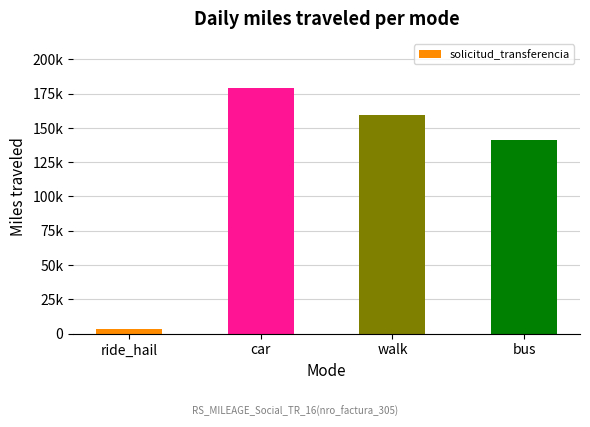

What is the smallest value displayed?

3592